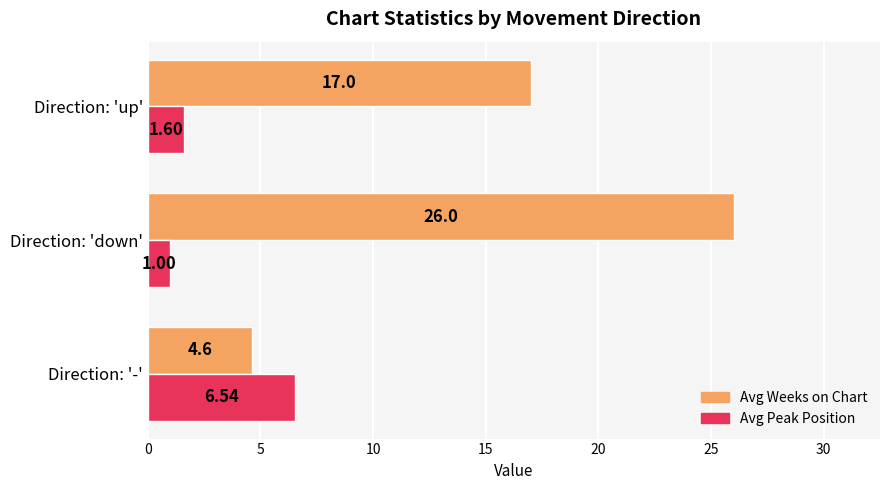

Which series changed the most between Direction: '-' and Direction: 'down'?

Avg Weeks on Chart